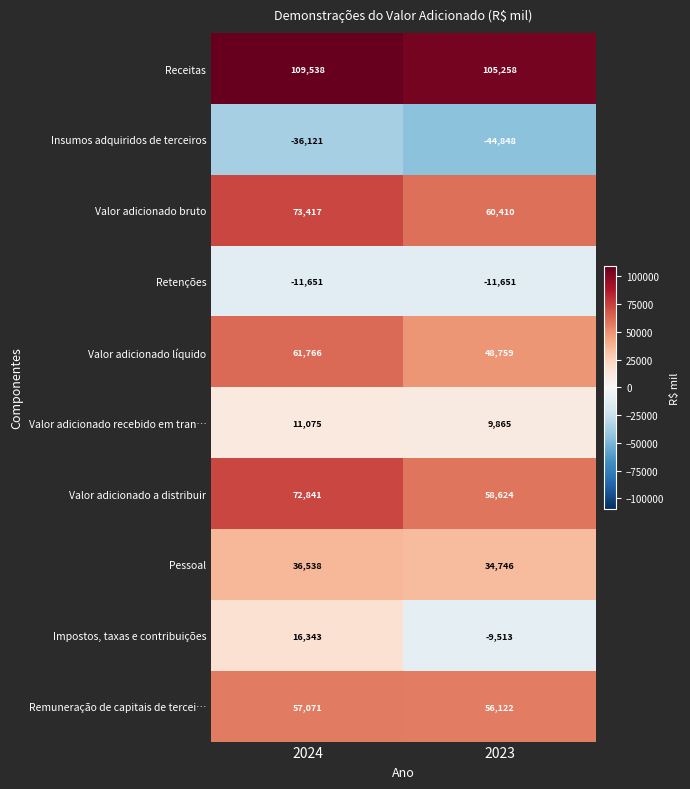

What is the sum of all Valor adicionado recebido em tran… values?

20940